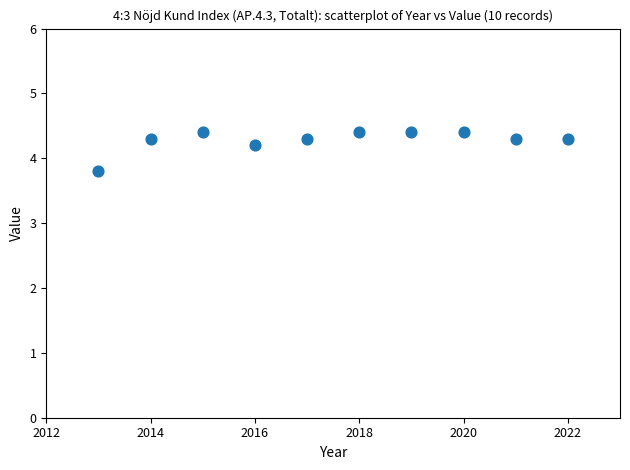

What is the range of X values (max minus min)?

9.0